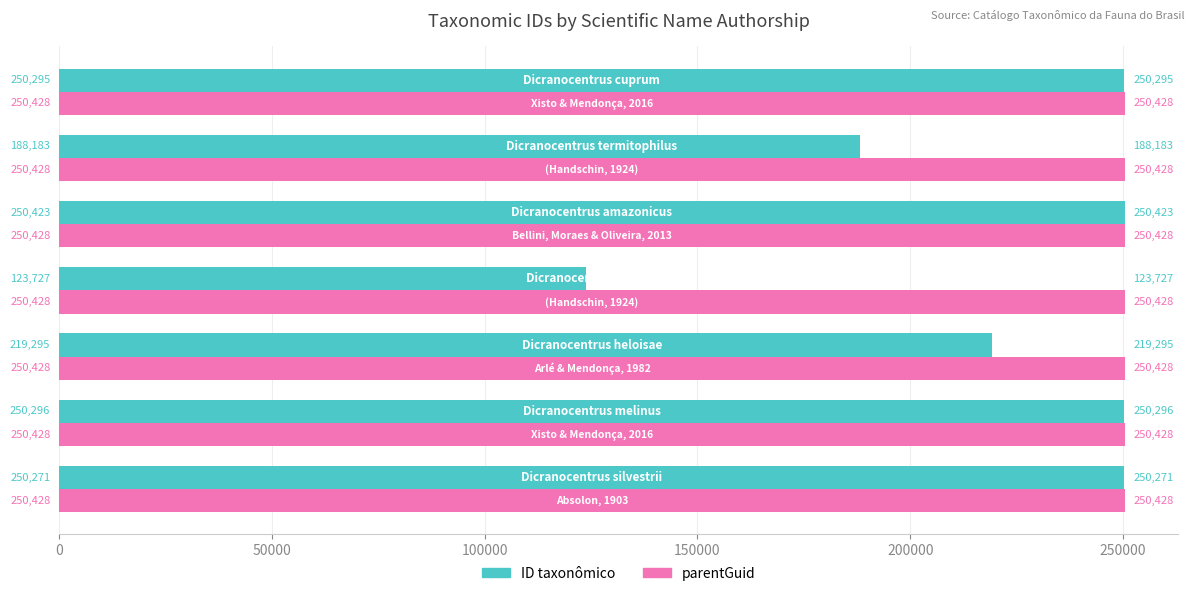

What is the highest value of the parentGuid series?

250428